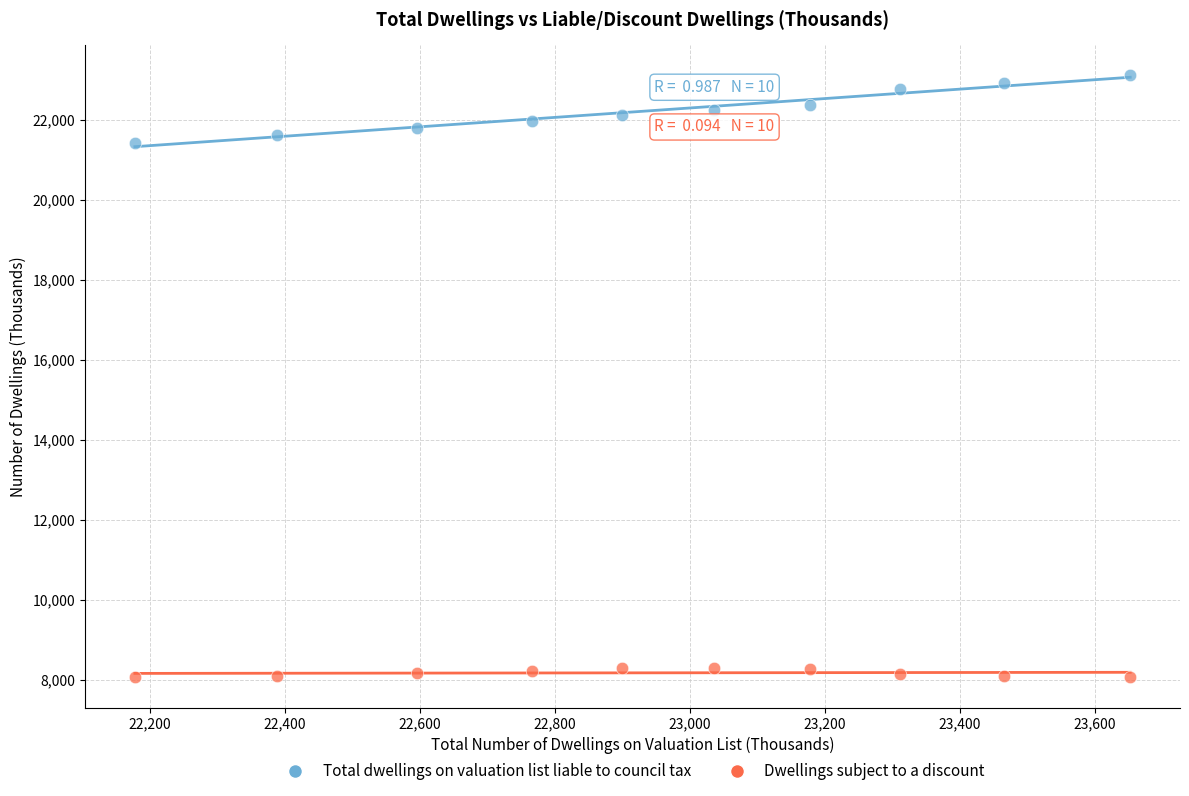

Across all data points, what is the range of X values (max minus min)?

1475.0